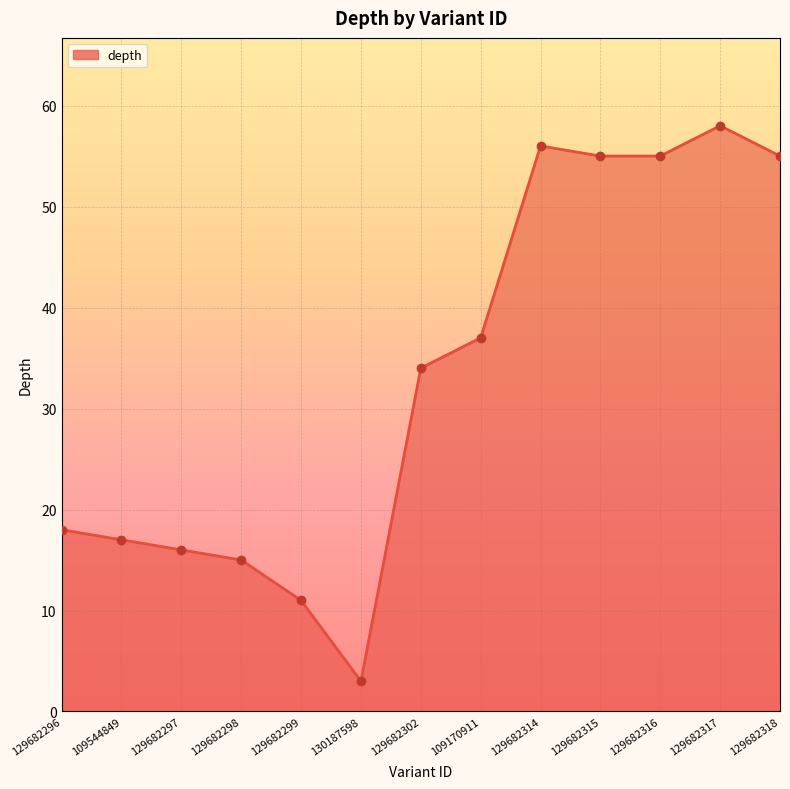

Which series contains the lowest Y value?

depth_line